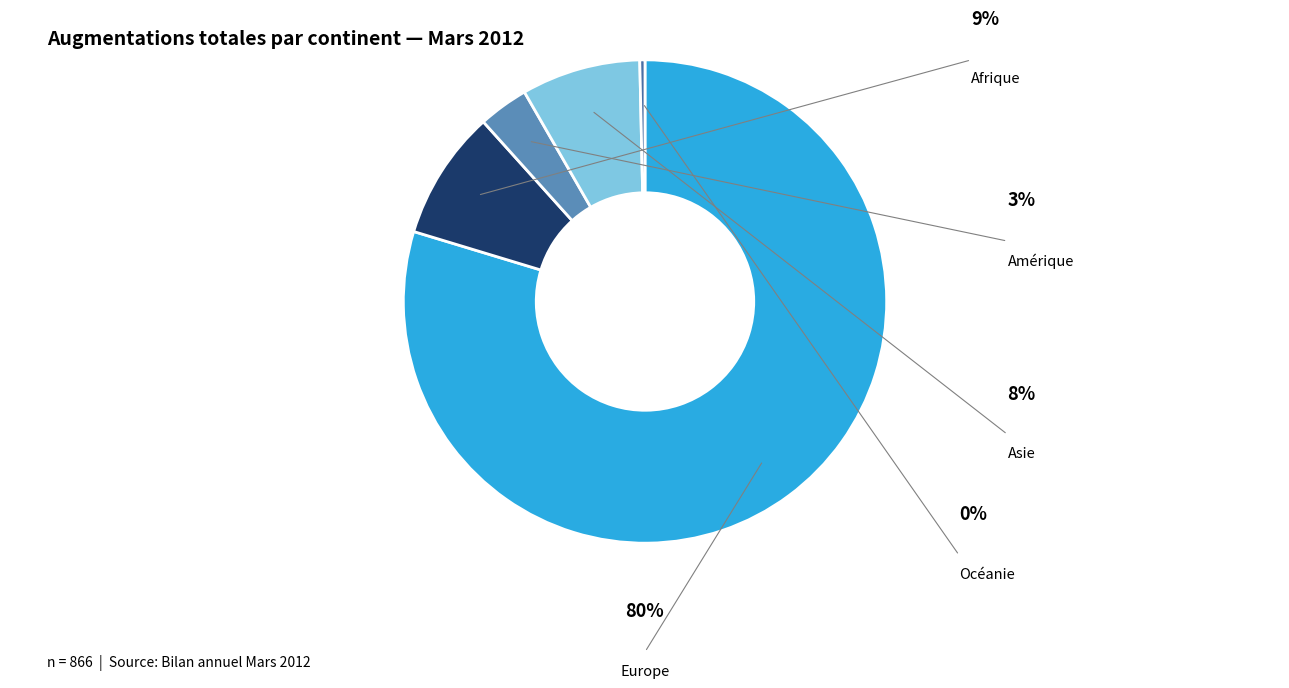

Is it true that Océanie is 1% of the pie?

False